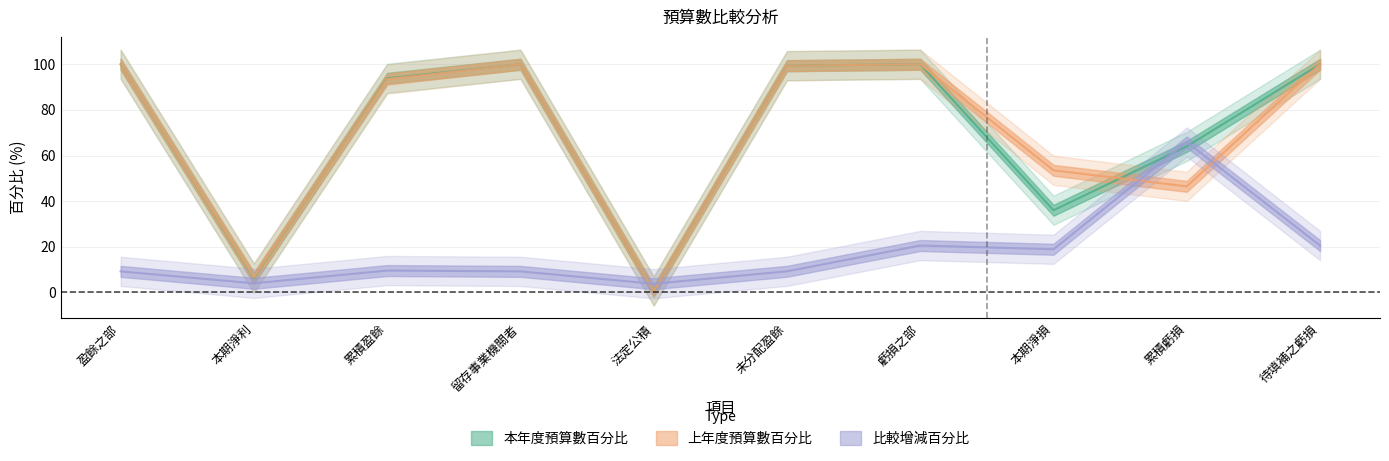

List the labels in order of 比較增減百分比 value, largest first.

累積虧損, 虧損之部, 待填補之虧損, 本期淨損, 累積盈餘, 未分配盈餘, 盈餘之部, 留存事業機關者, 本期淨利, 法定公積